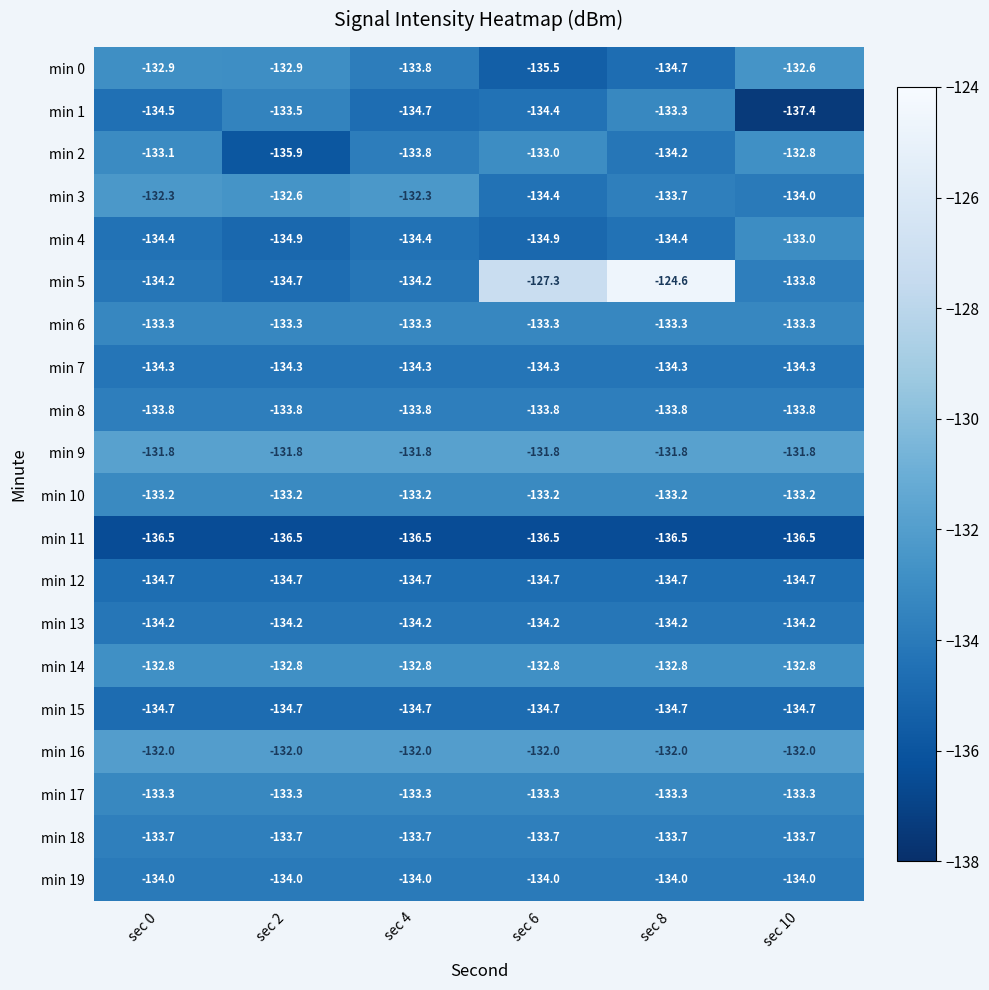

Which series changed the most between sec 6 and sec 10?

min 5